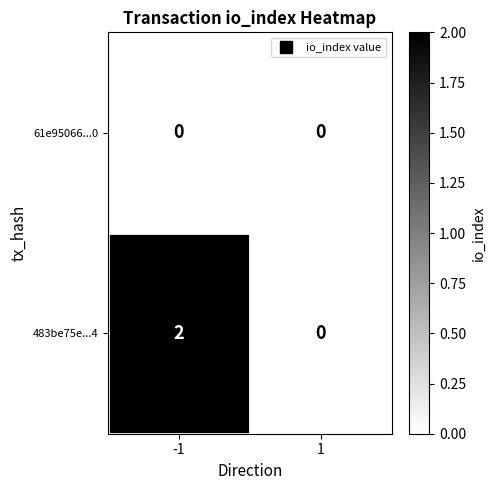

At how many categories does at least one series exceed 1?

1